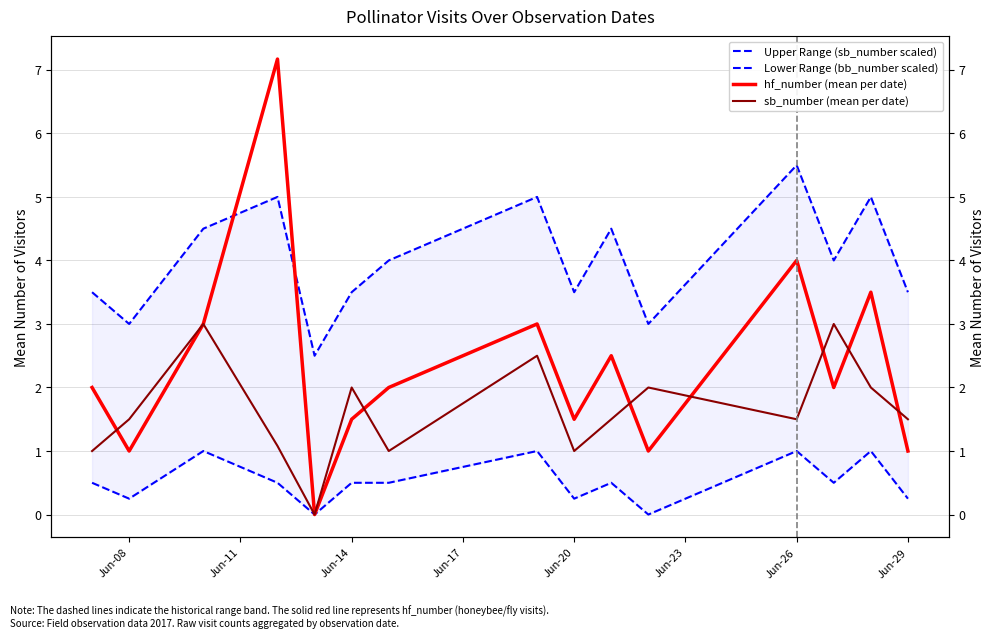

What are all the series names shown in the legend?

Upper Range (sb_number scaled), Lower Range (bb_number scaled), hf_number (mean per date), sb_number (mean per date)